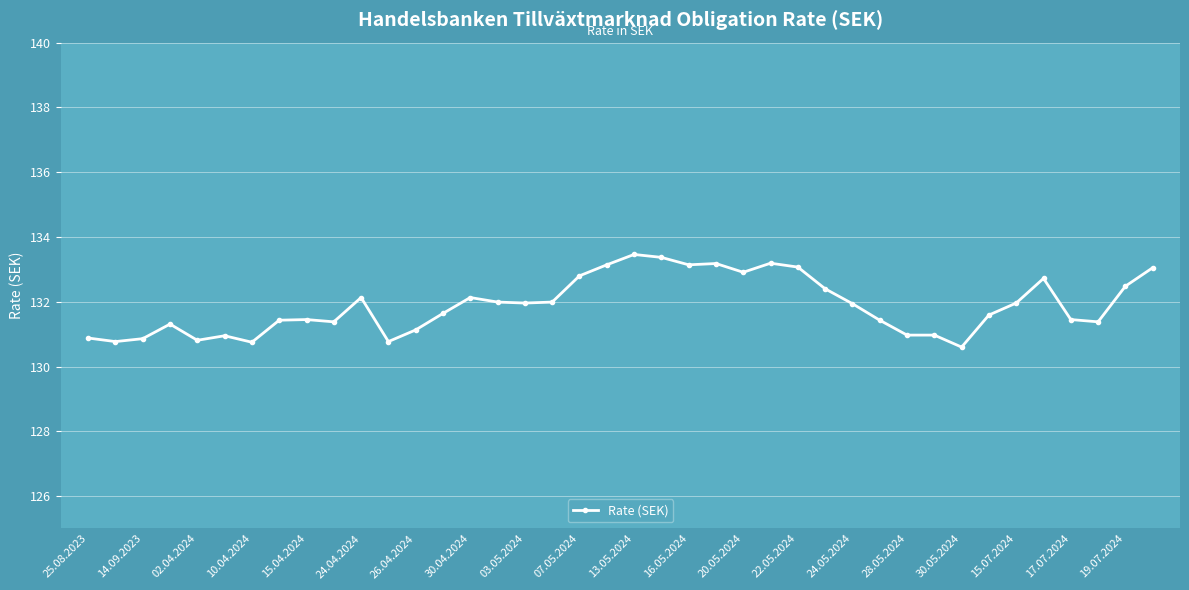

What is the value of the 39th point from the left?

132.5